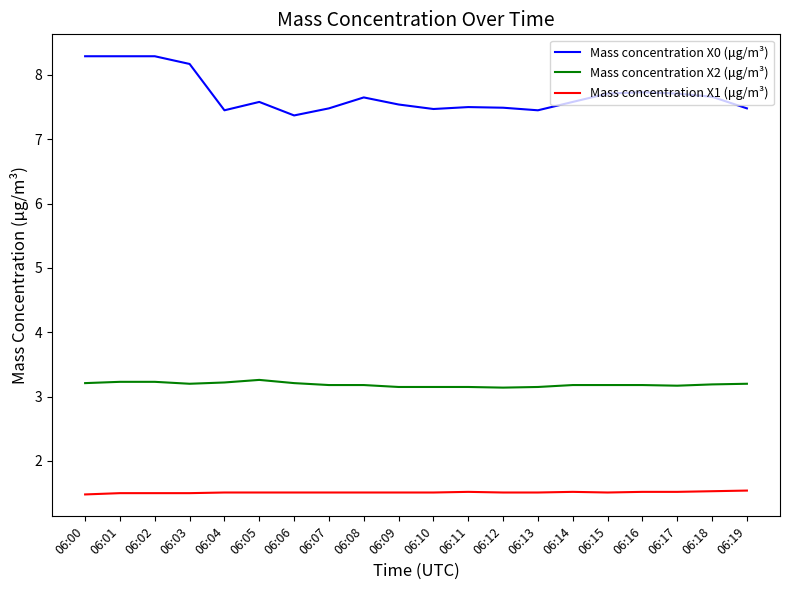

What is the difference between the maximum and minimum values in the Mass concentration X0 (μg/m³) series?

0.9